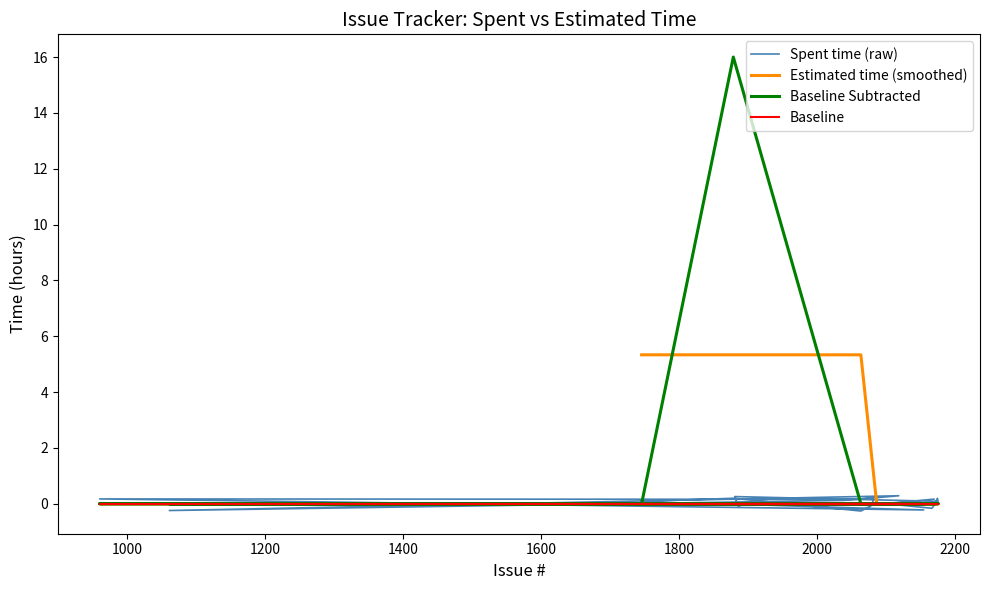

At how many categories does at least one series exceed 9?

1